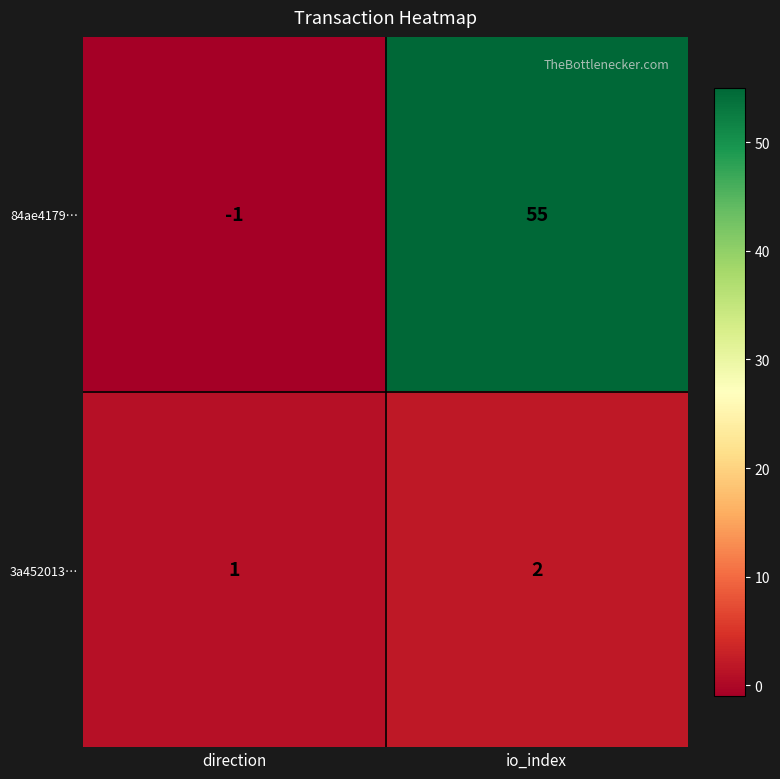

Rank the series at direction from lowest to highest value.

84ae4179…, 3a452013…